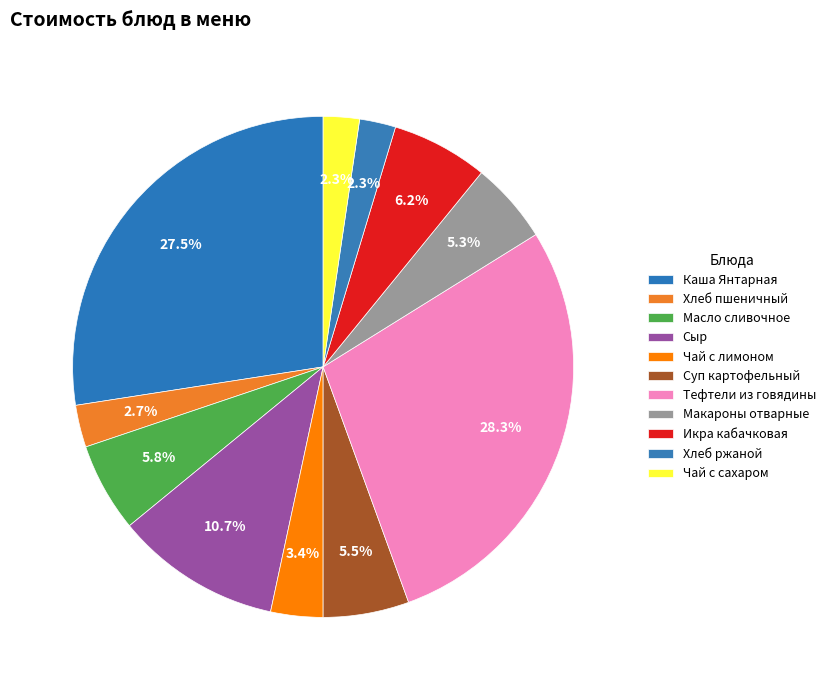

How many segments does this pie chart have?

11